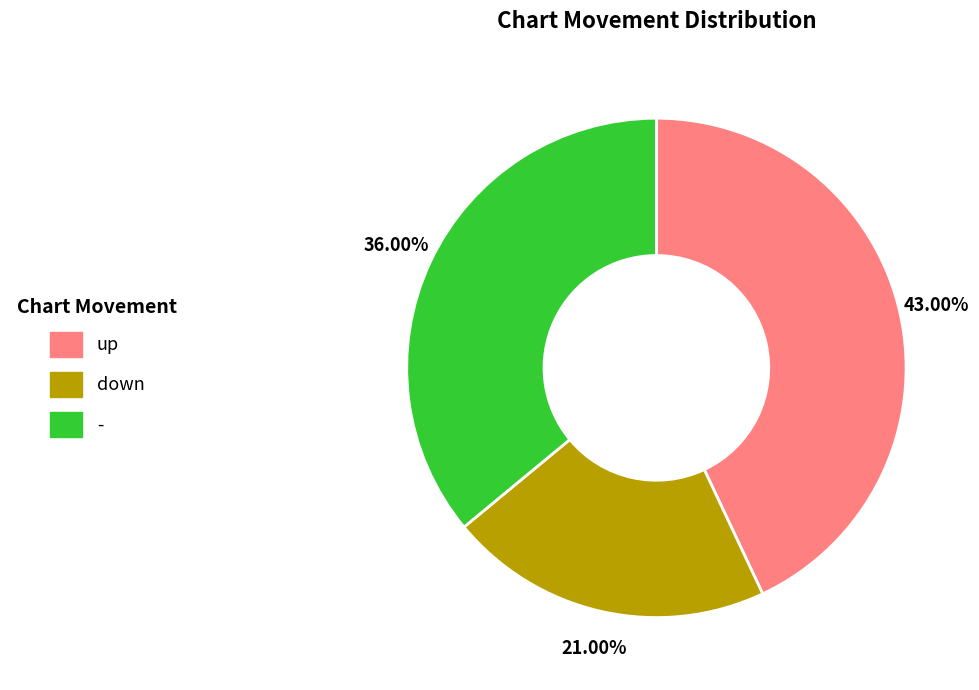

Is it true that down is 21% of the pie?

True